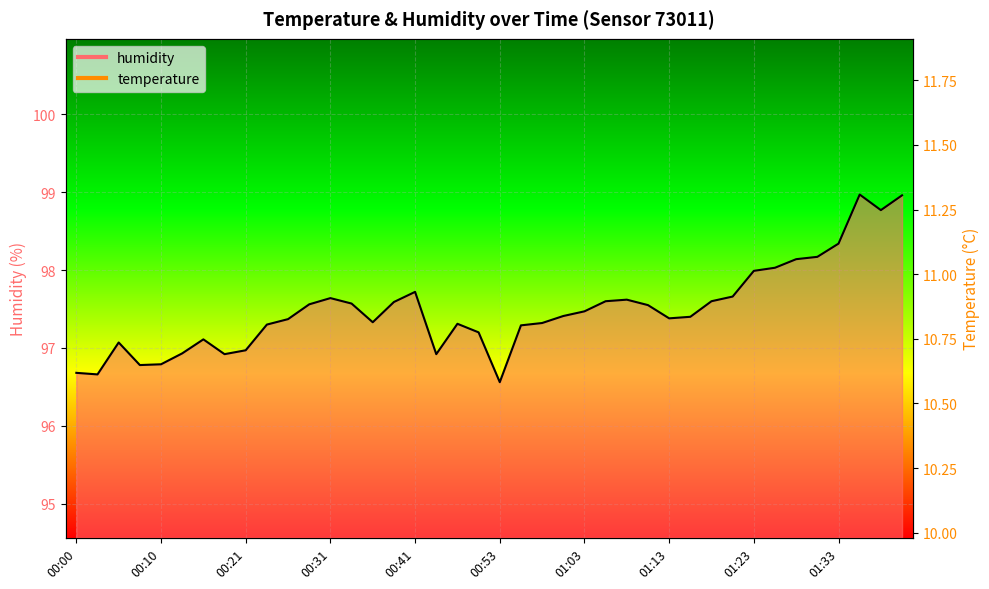

Which series changed the most between 00:31 and 00:46?

humidity